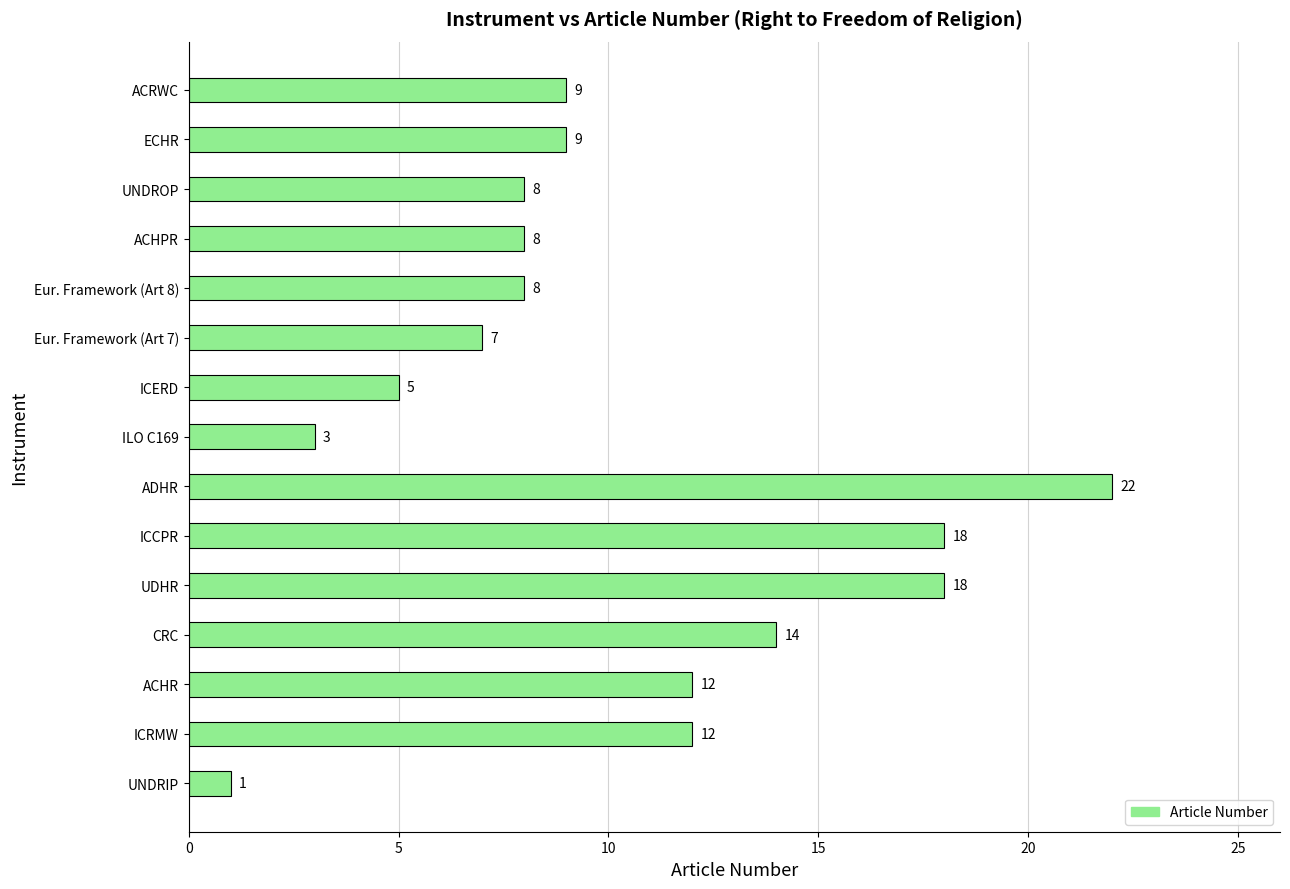

Approximately how many times larger is the value at CRC compared to ICRMW?

1.2